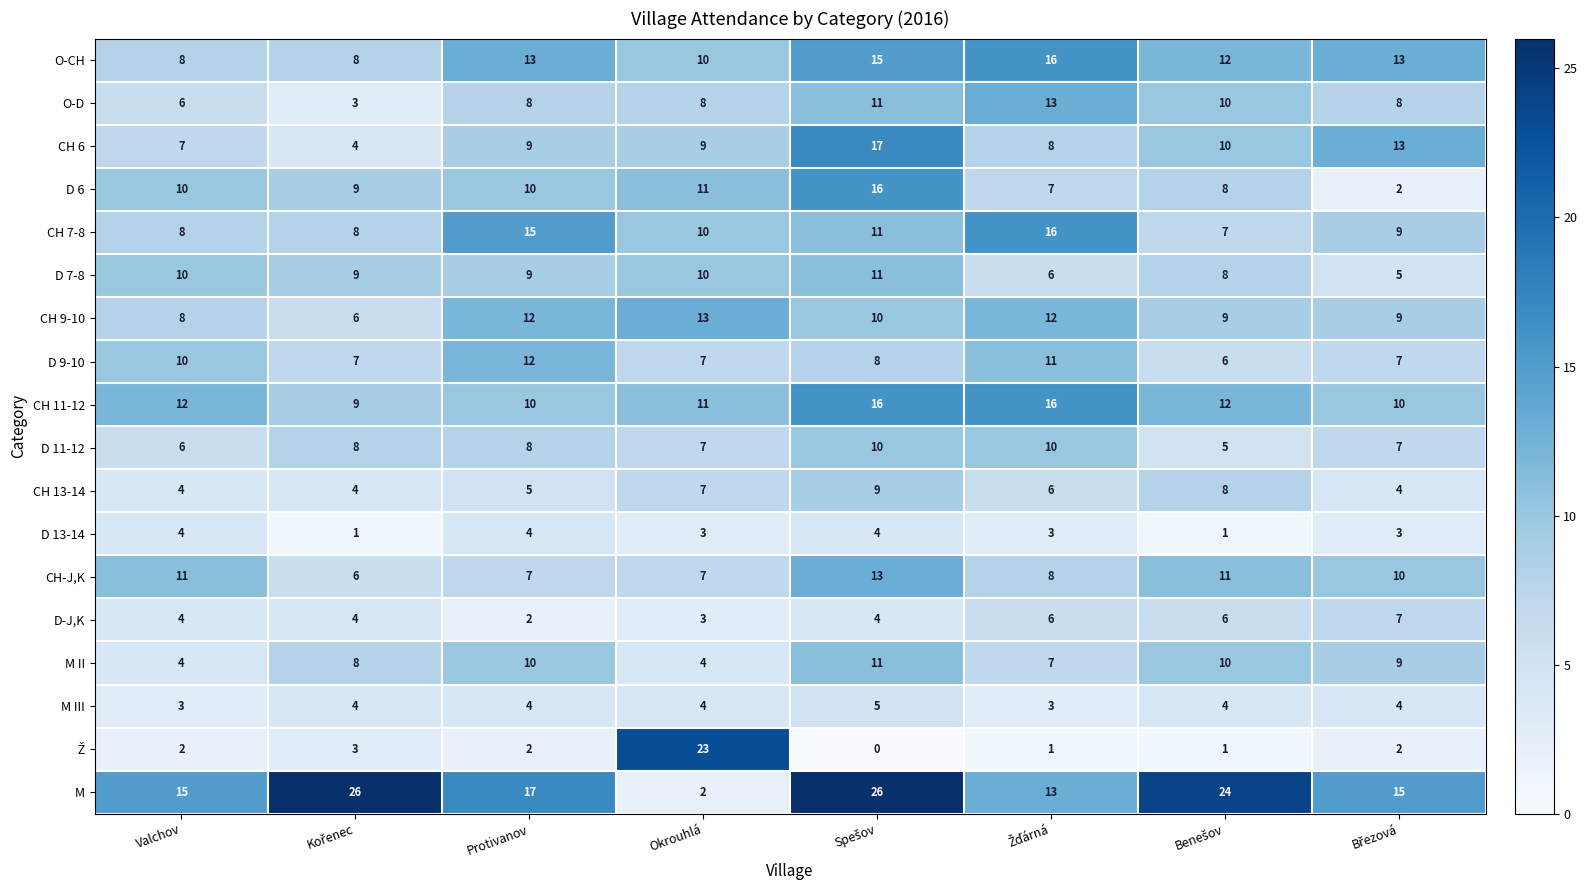

Which series has the widest spread of values?

M